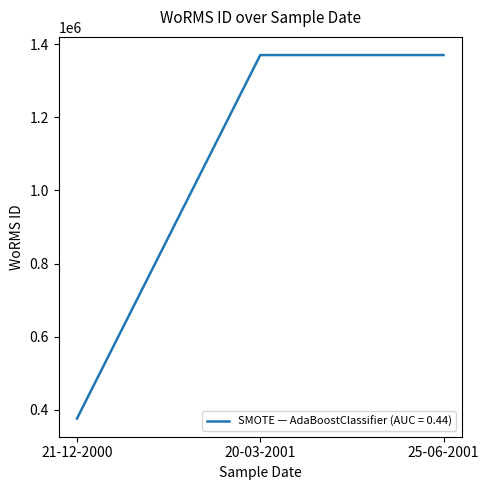

How many lines are shown in the chart?

1